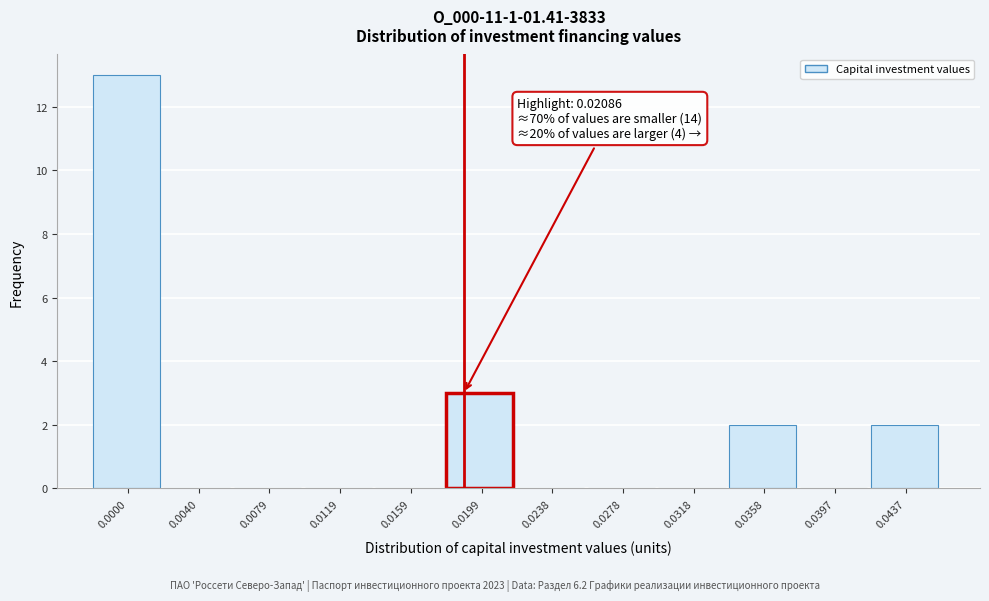

Reading left to right, extract all data points from this chart.

0.0000=13	0.0040=0	0.0079=0	0.0119=0	0.0159=0	0.0199=3	0.0238=0	0.0278=0	0.0318=0	0.0358=2	0.0397=0	0.0437=2